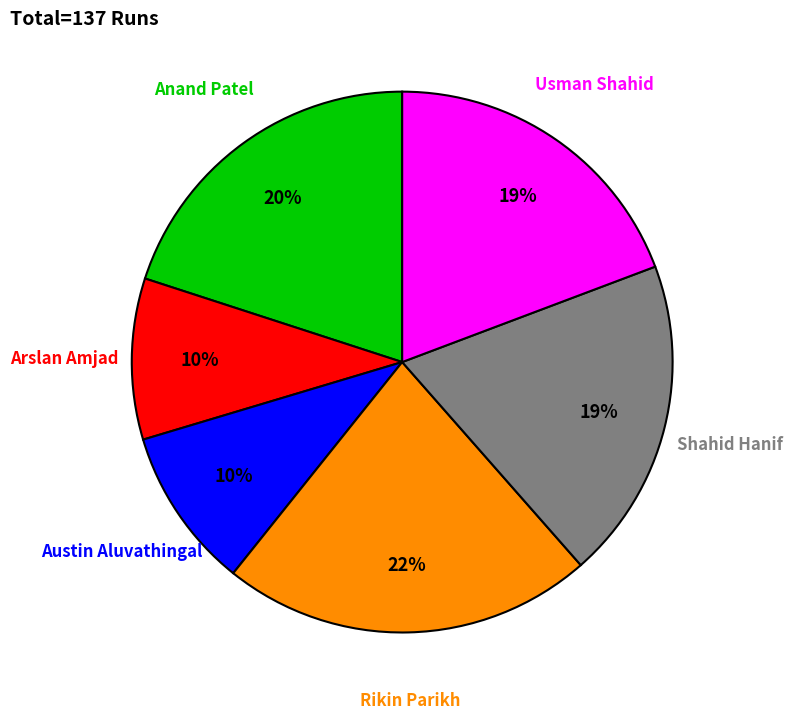

To the nearest percent, what portion does Anand Patel represent?

20%